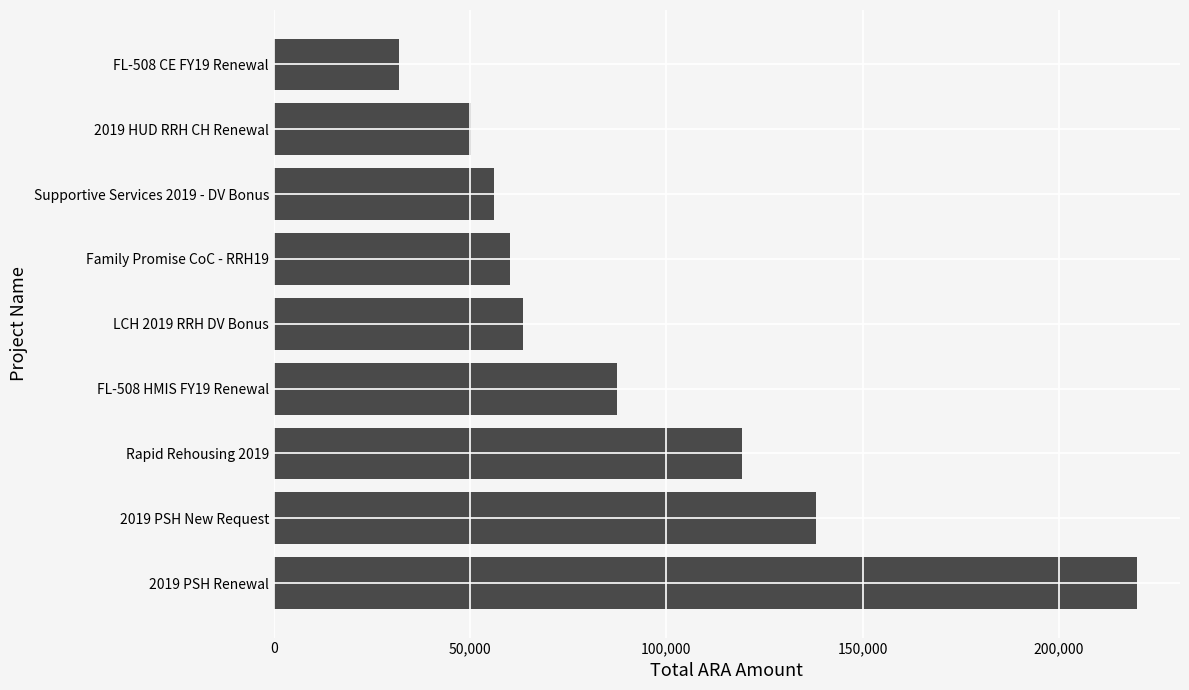

How many data points are less than 63480?

4